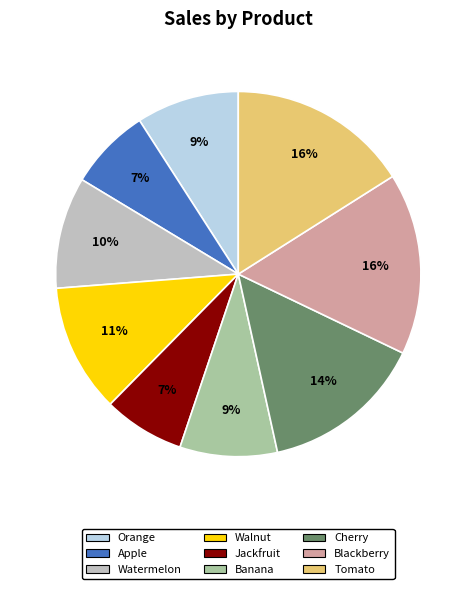

Do Orange and Cherry together represent more than half of the pie?

No